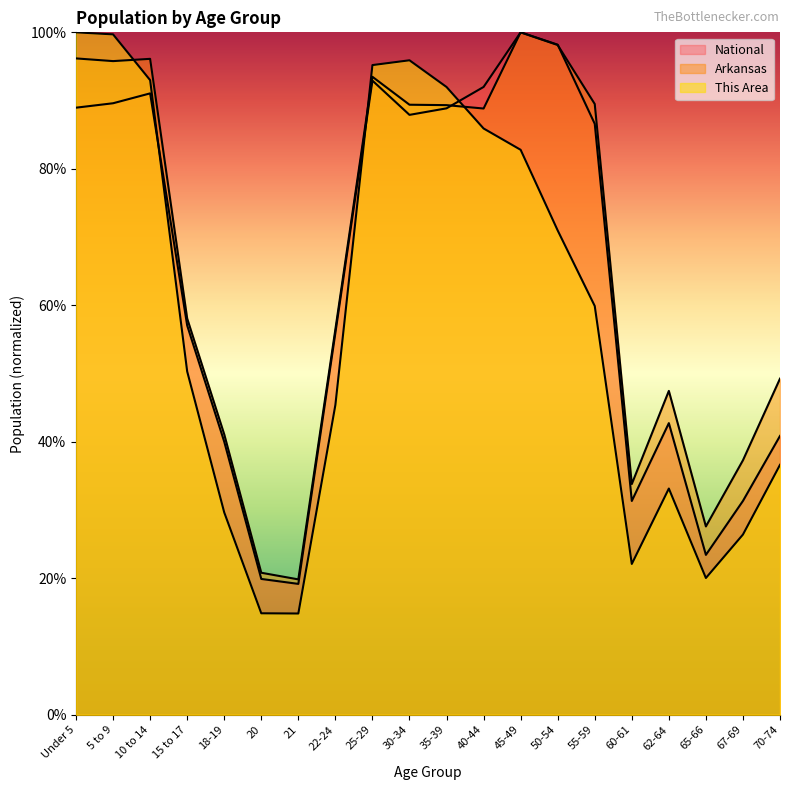

The value of This Area at 5 to 9 is 1.0. True or false?

True